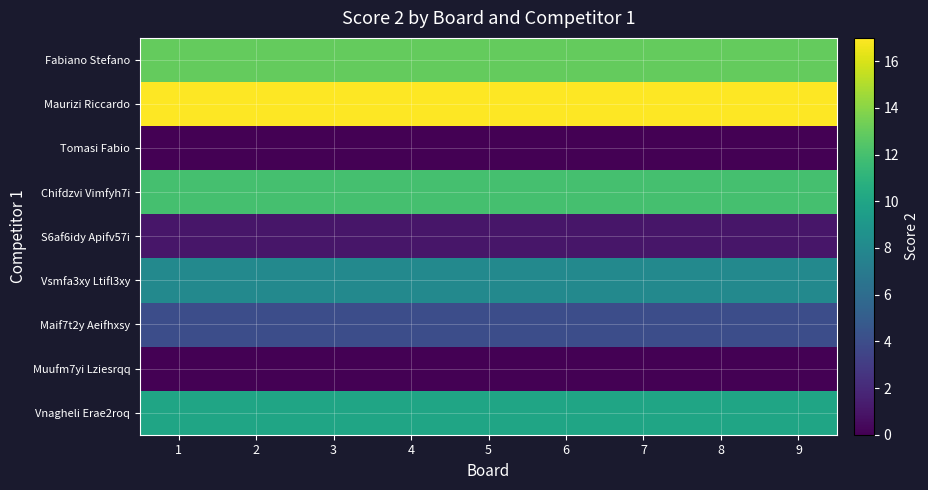

What is the maximum value shown in the chart?

17